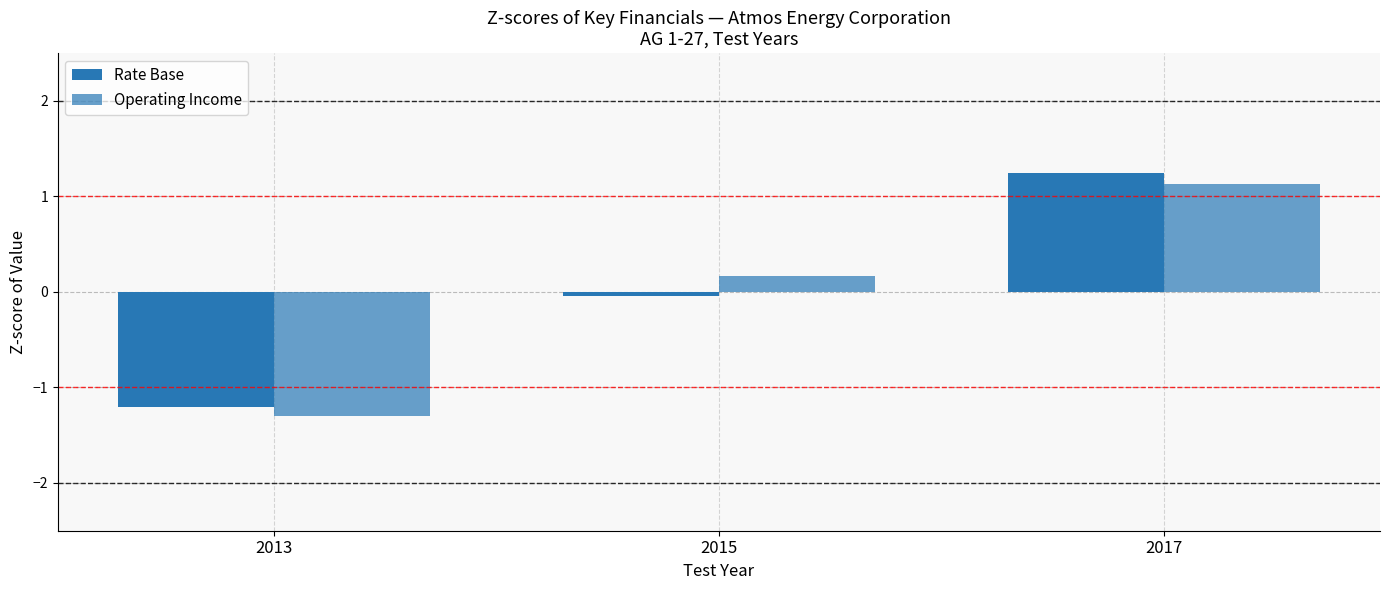

Is the value of Rate Base at 2017 greater than the value of Operating Income at 2015?

Yes